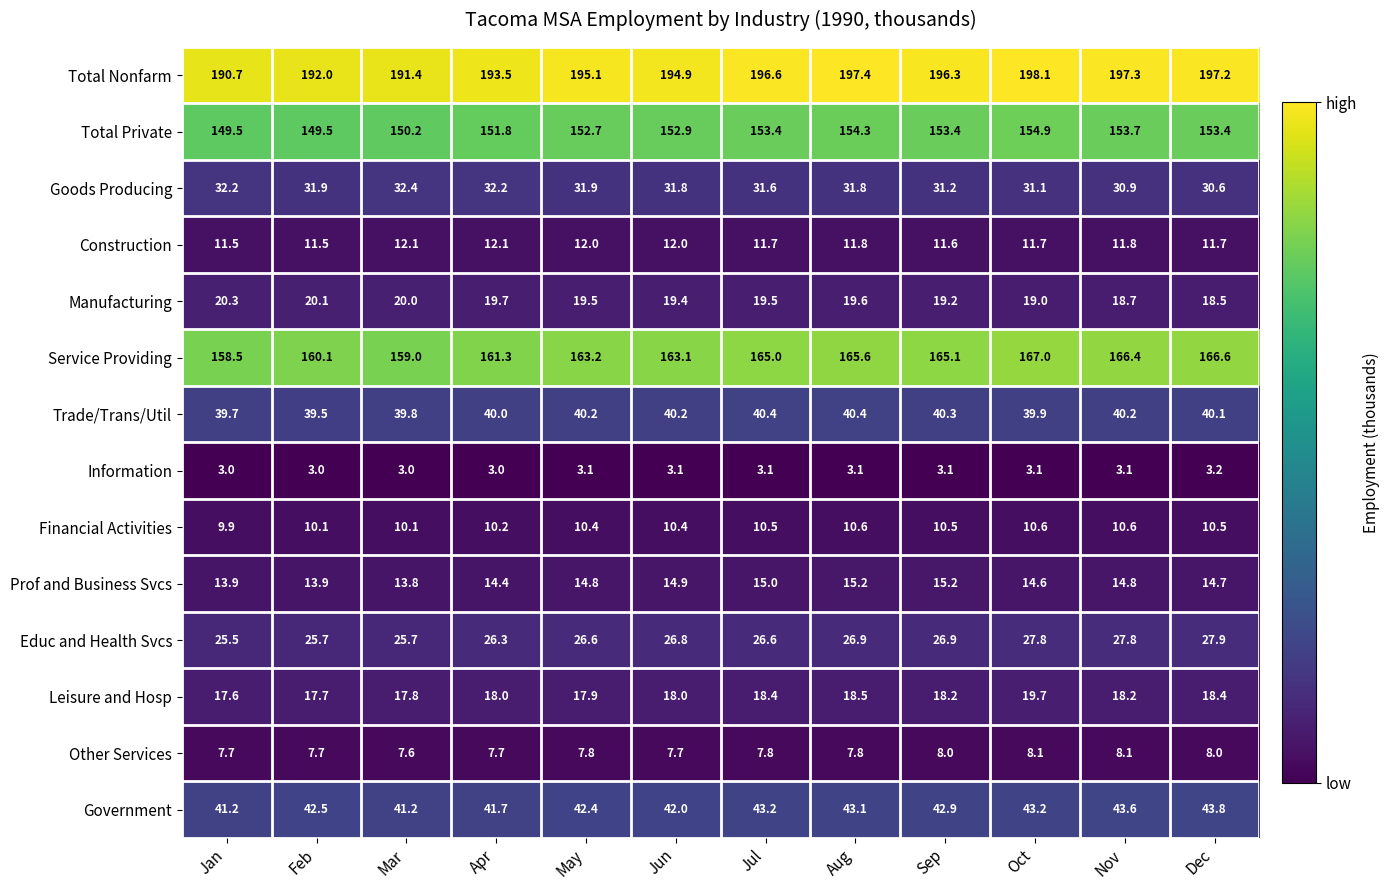

List the series in order of their peak value, highest first.

Total Nonfarm, Service Providing, Total Private, Government, Trade/Trans/Util, Goods Producing, Educ and Health Svcs, Manufacturing, Leisure and Hosp, Prof and Business Svcs, Construction, Financial Activities, Other Services, Information